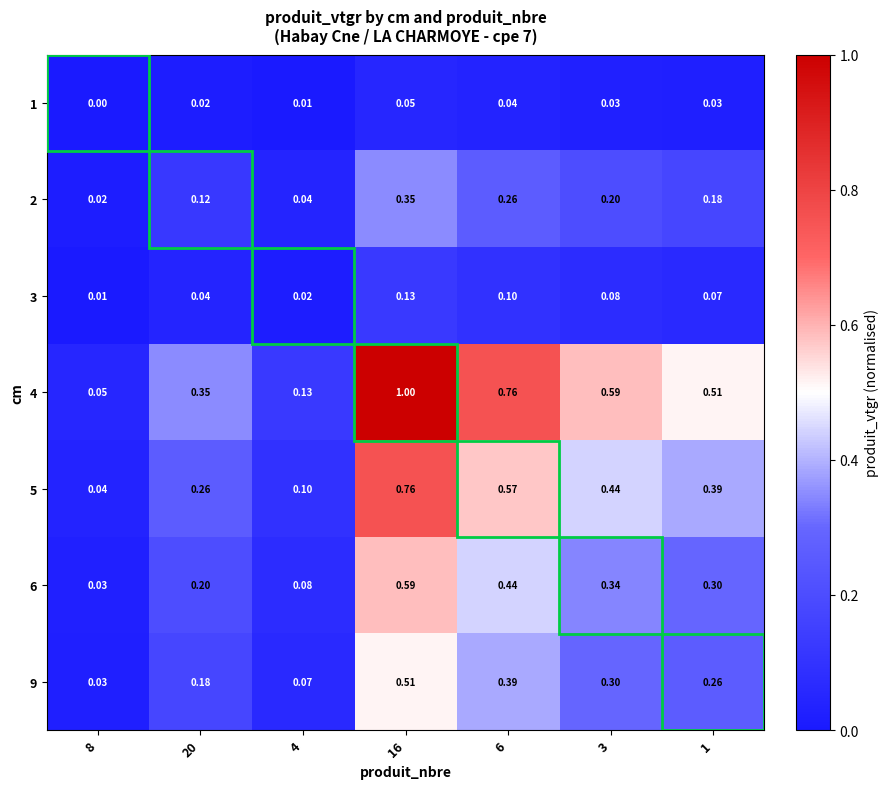

Is the value of 4 at 8 greater than the value of 1 at 8?

Yes